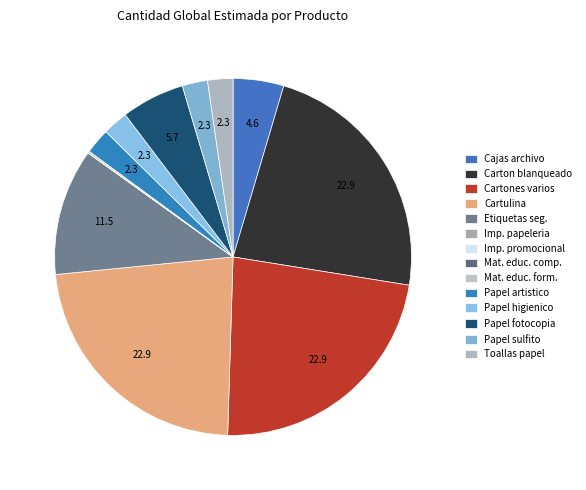

Which category has the biggest portion of the pie?

Carton blanqueado